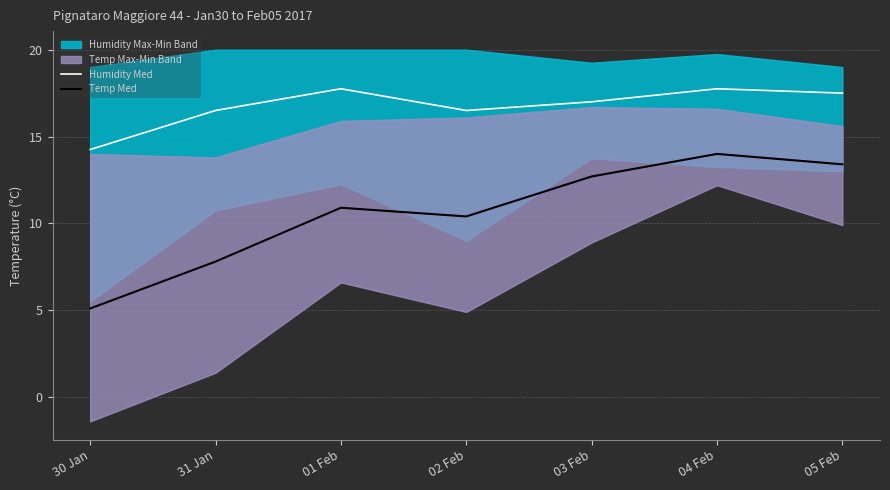

At which category does Temp Med reach its first local valley?

02 Feb